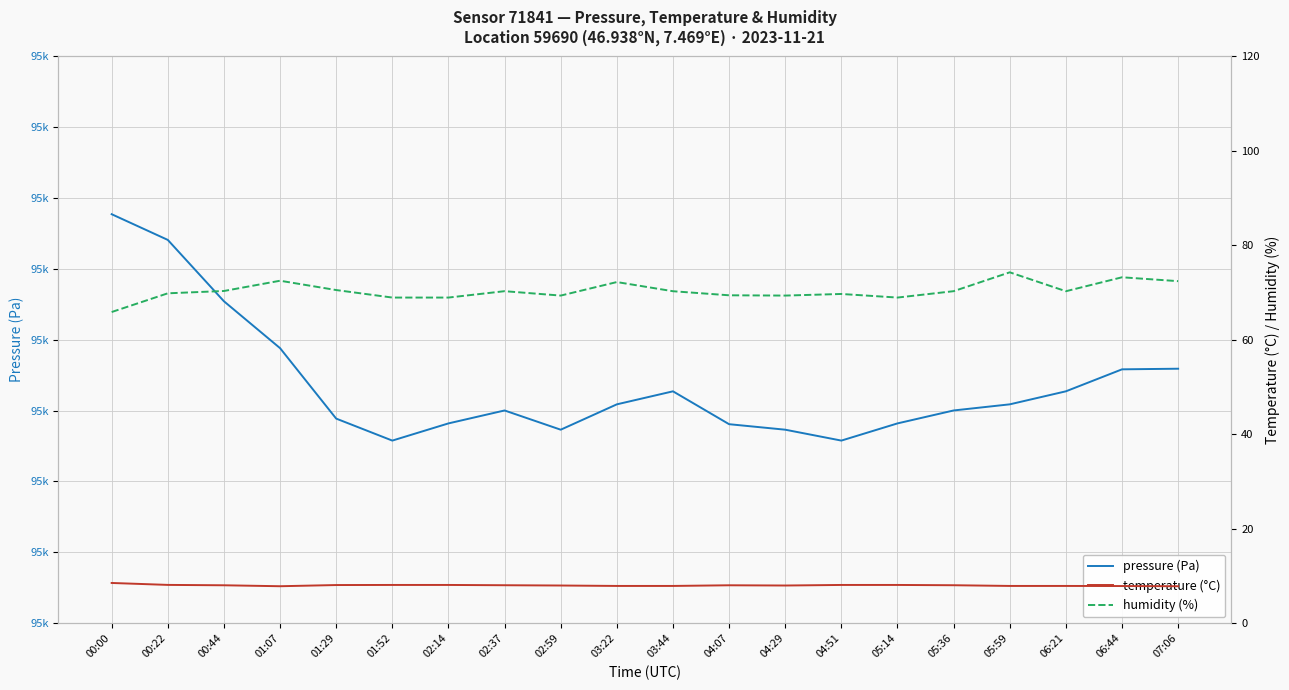

The value of temperature (°C) at 01:07 is 7.8. True or false?

True